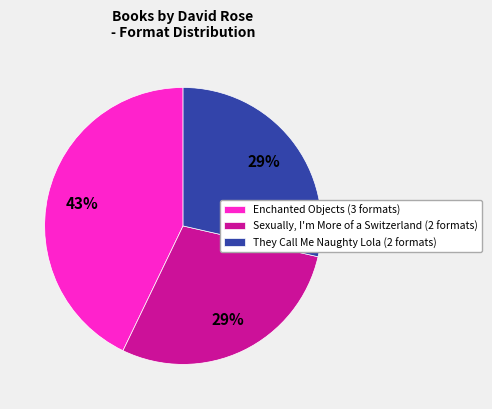

Combined, do Enchanted Objects (3 formats) and They Call Me Naughty Lola (2 formats) account for over 50%?

Yes